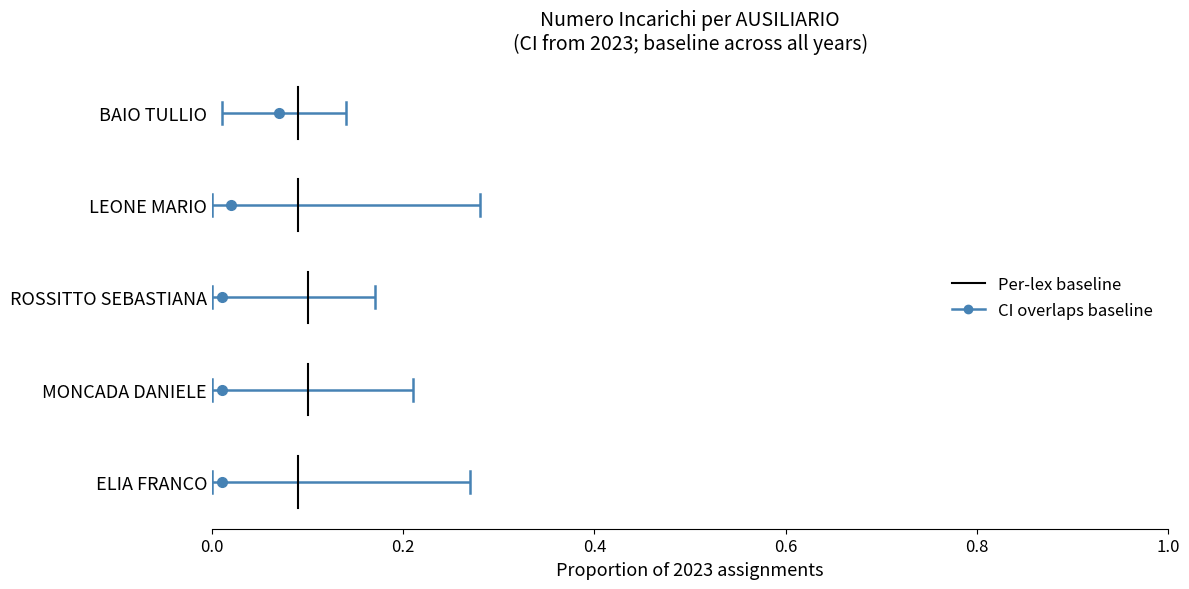

Rank the series by their maximum value, from lowest to highest.

CI overlaps baseline, Per-lex baseline